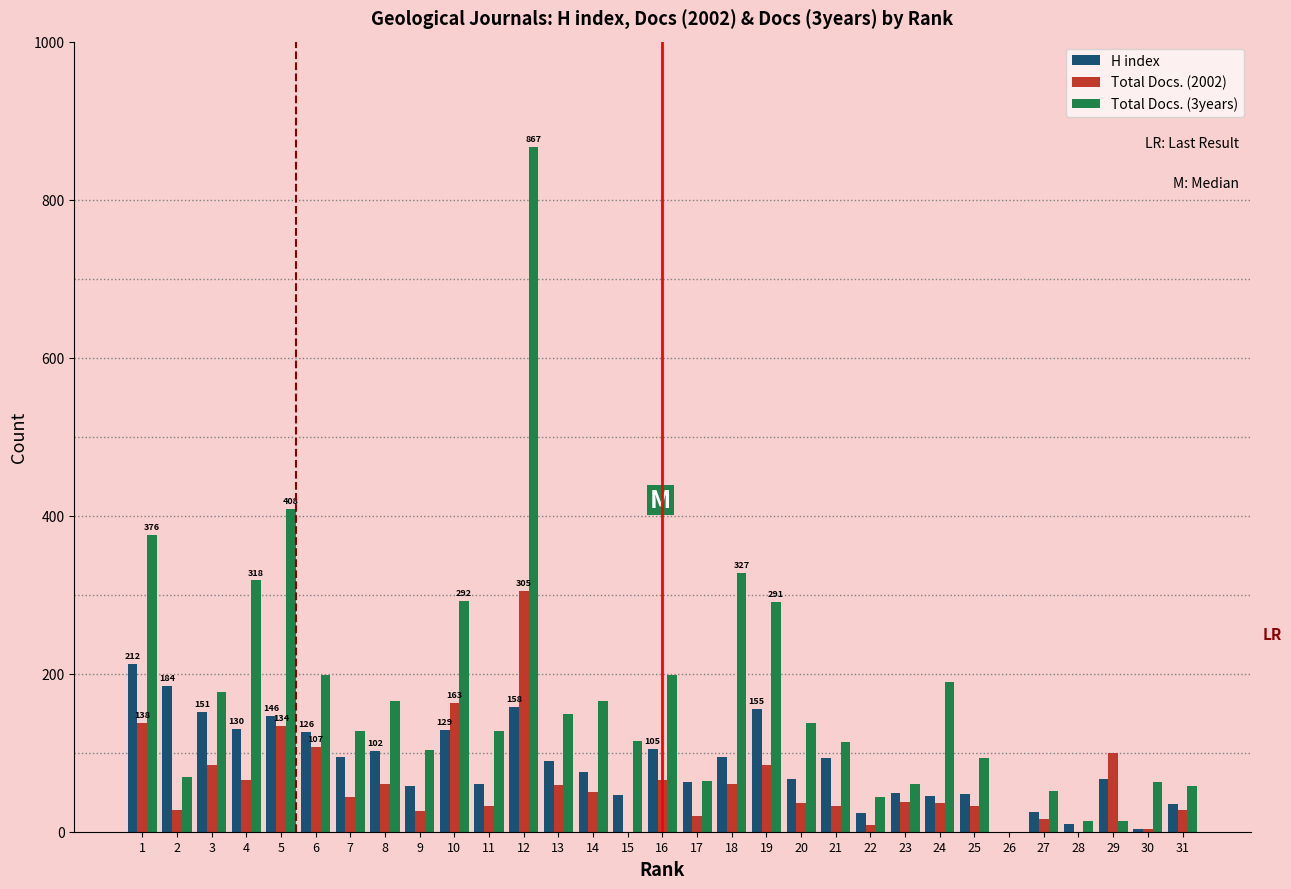

At which category is the sum across all series the highest?

12